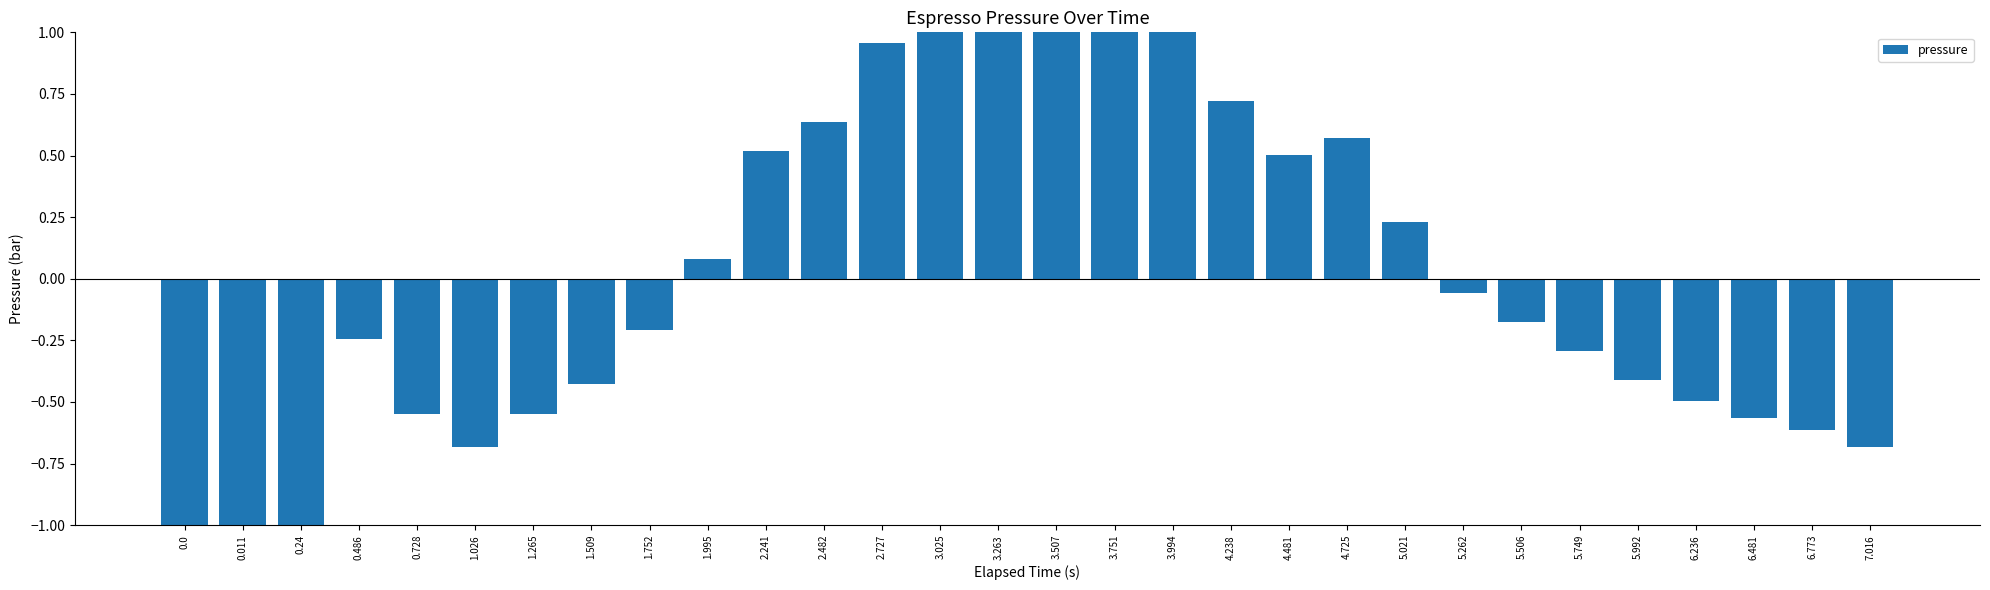

Where does the data first go above 0?

1.995